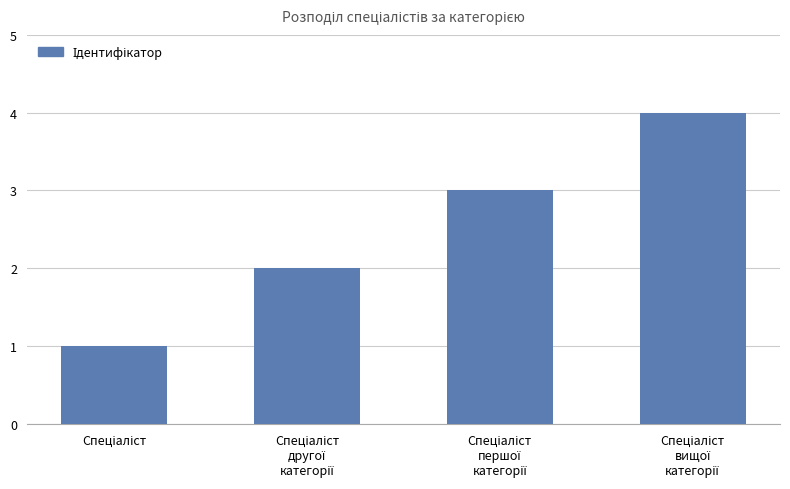

What is the greatest value displayed?

4